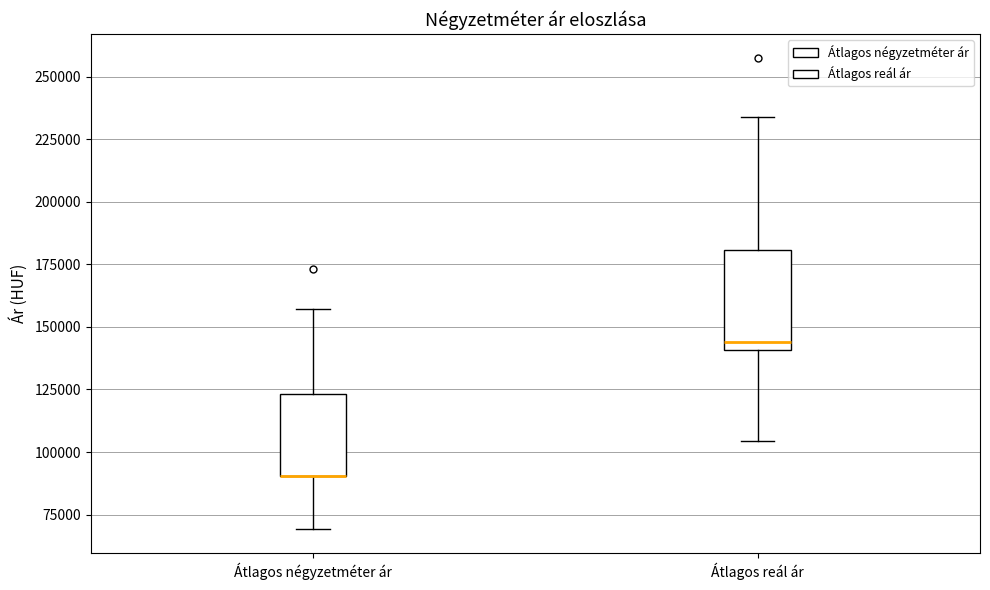

Reading left to right, read every box against the y-axis: the position of its median line, the range the box covers, and the ends of its whiskers. The values are not printed on the chart, so give them approximately, as read against the axis.

Átlagos négyzetméter ár: median 90000 (drawn on the box's lower edge), box 90000 to 125000, whiskers 70000 to 155000
Átlagos reál ár: median 145000, box 140000 to 180000, whiskers 105000 to 235000